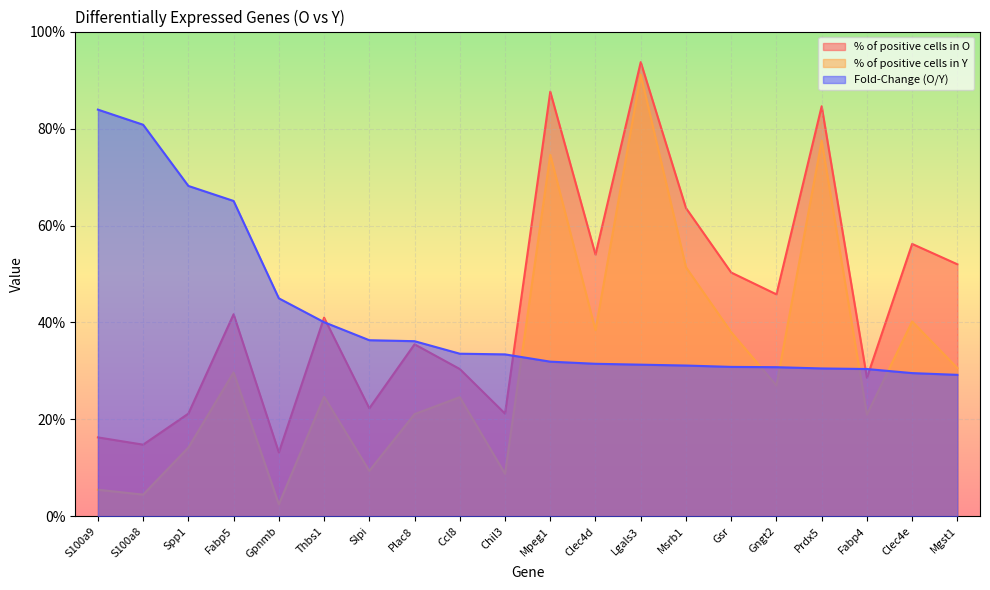

Rank the series at Mgst1 from highest to lowest value.

% of positive cells in O, % of positive cells in Y, Fold-Change (O/Y)